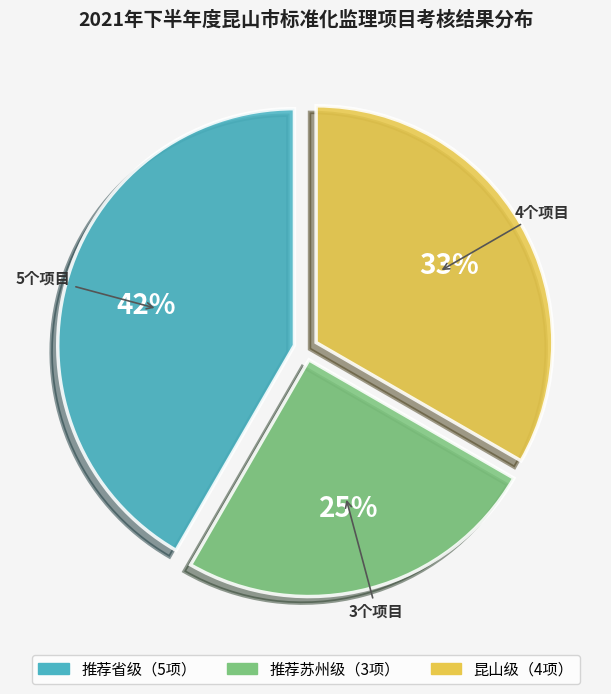

Does any single category account for the majority?

No